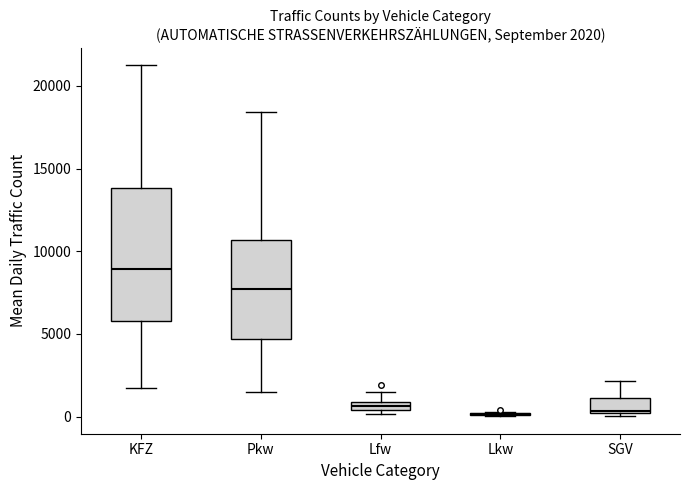

Which box is the tallest, from its lower edge to its upper edge?

KFZ